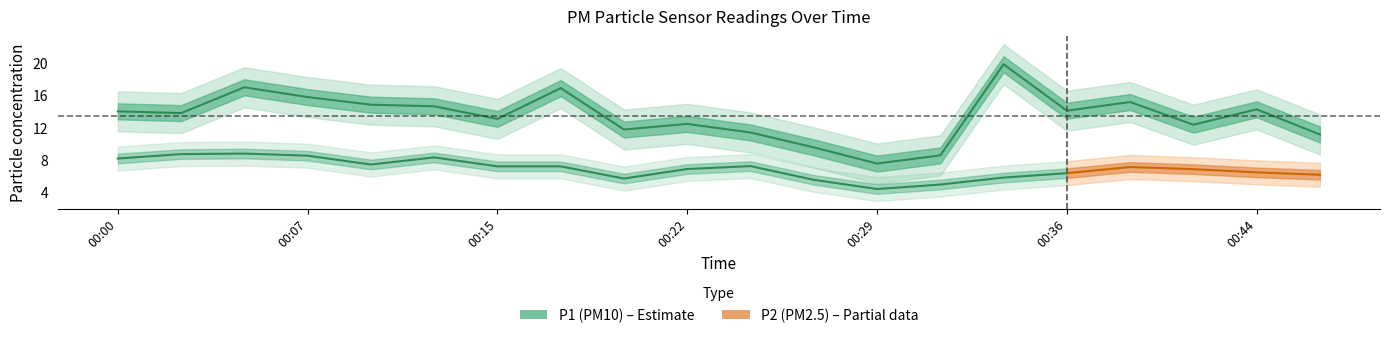

List the labels in order of value, largest first.

00:34, 00:04, 00:17, 00:07, 00:39, 00:10, 00:12, 00:44, 00:36, 00:00, 00:02, 00:15, 00:22, 00:41, 00:19, 00:24, 00:46, 00:27, 00:31, 00:29